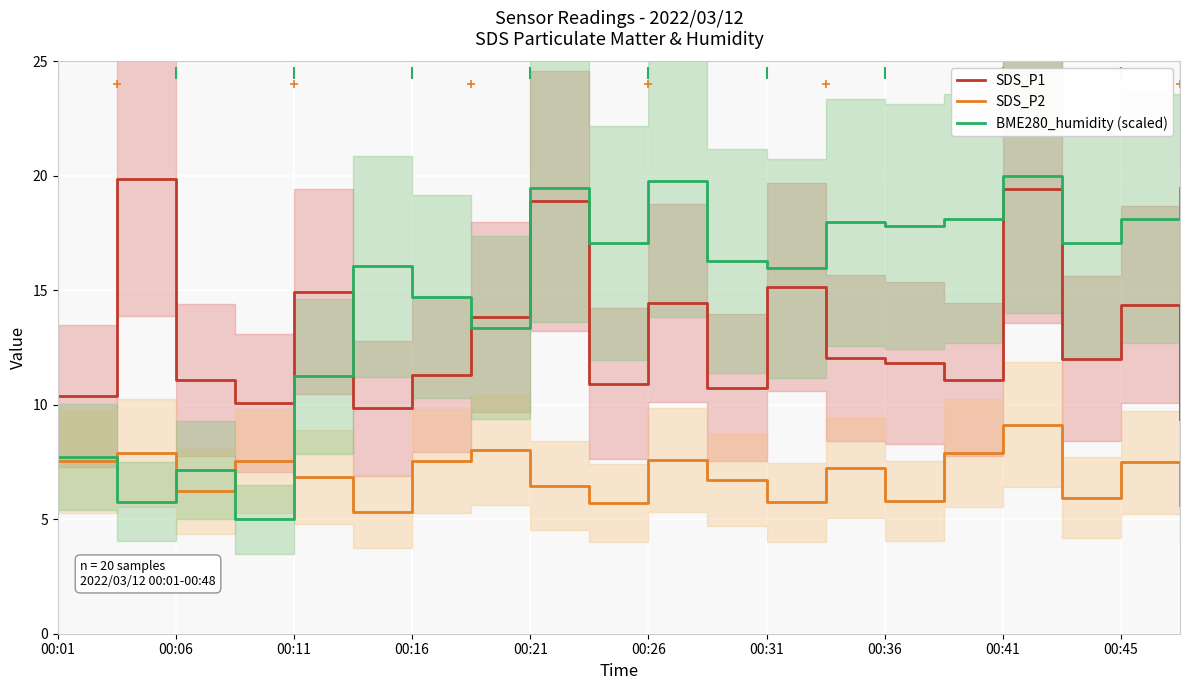

True or false: SDS_P1 and SDS_P2 cross at least once.

False